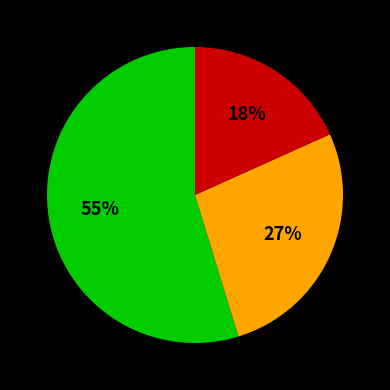

To the nearest percent, what is the average slice percentage?

33%